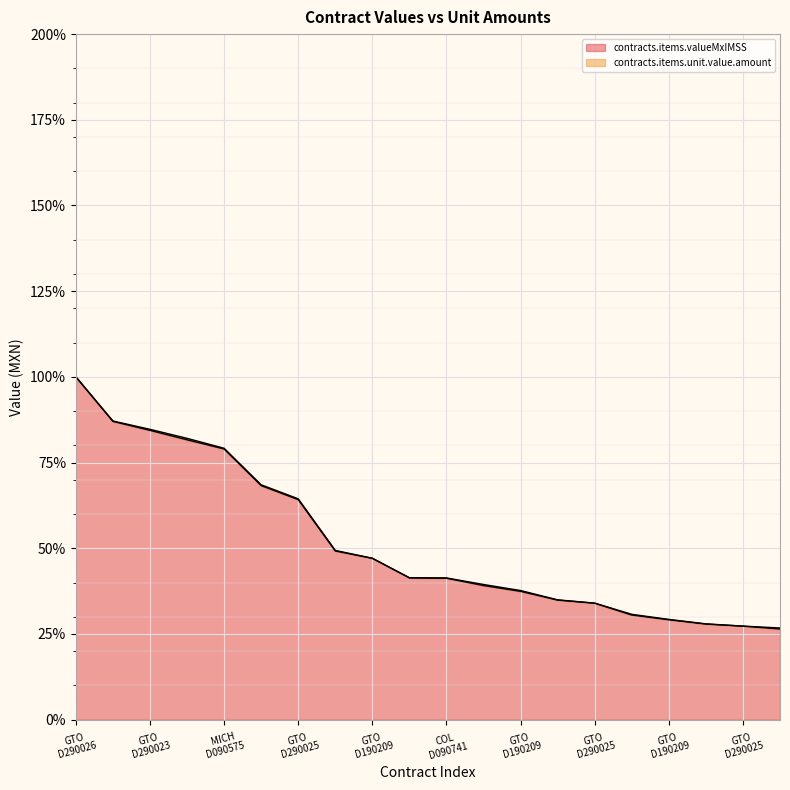

Does the chart display data point markers on the line(s)?

No